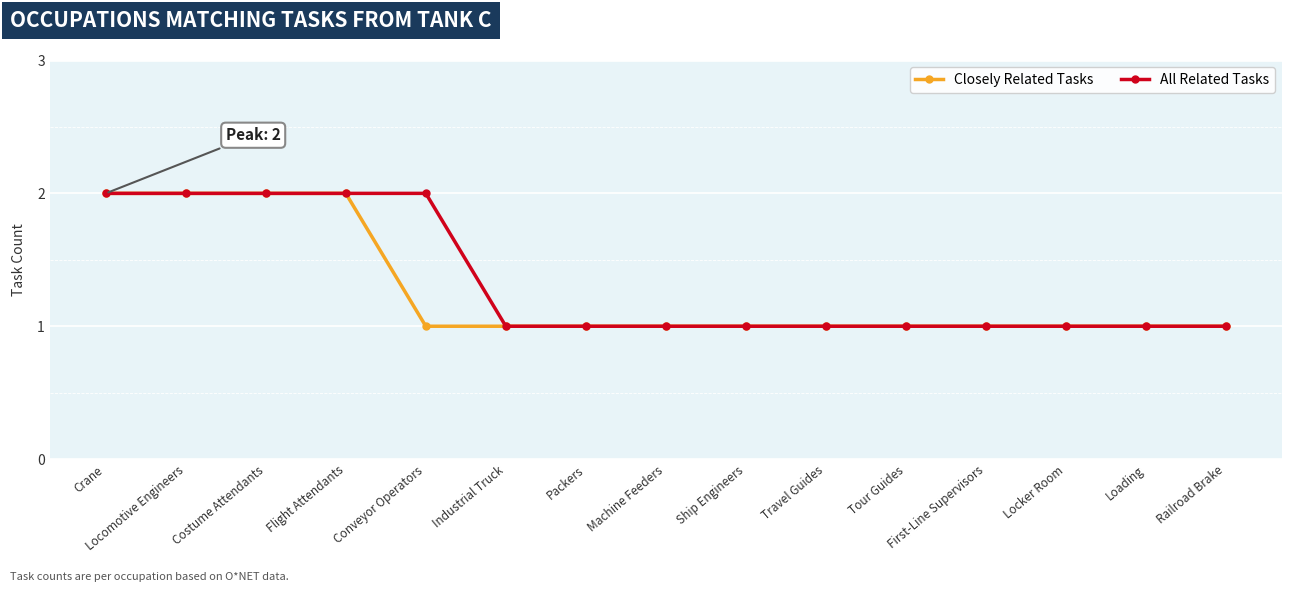

List the series in order of their overall mean, highest first.

All Related Tasks, Closely Related Tasks